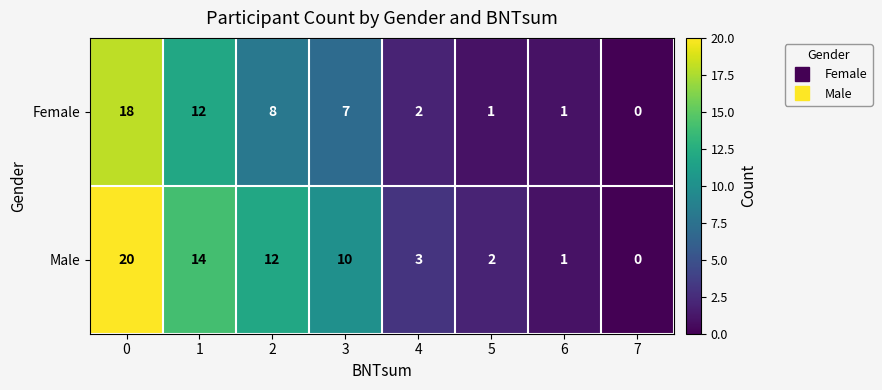

Which series has the largest range (max minus min)?

Male